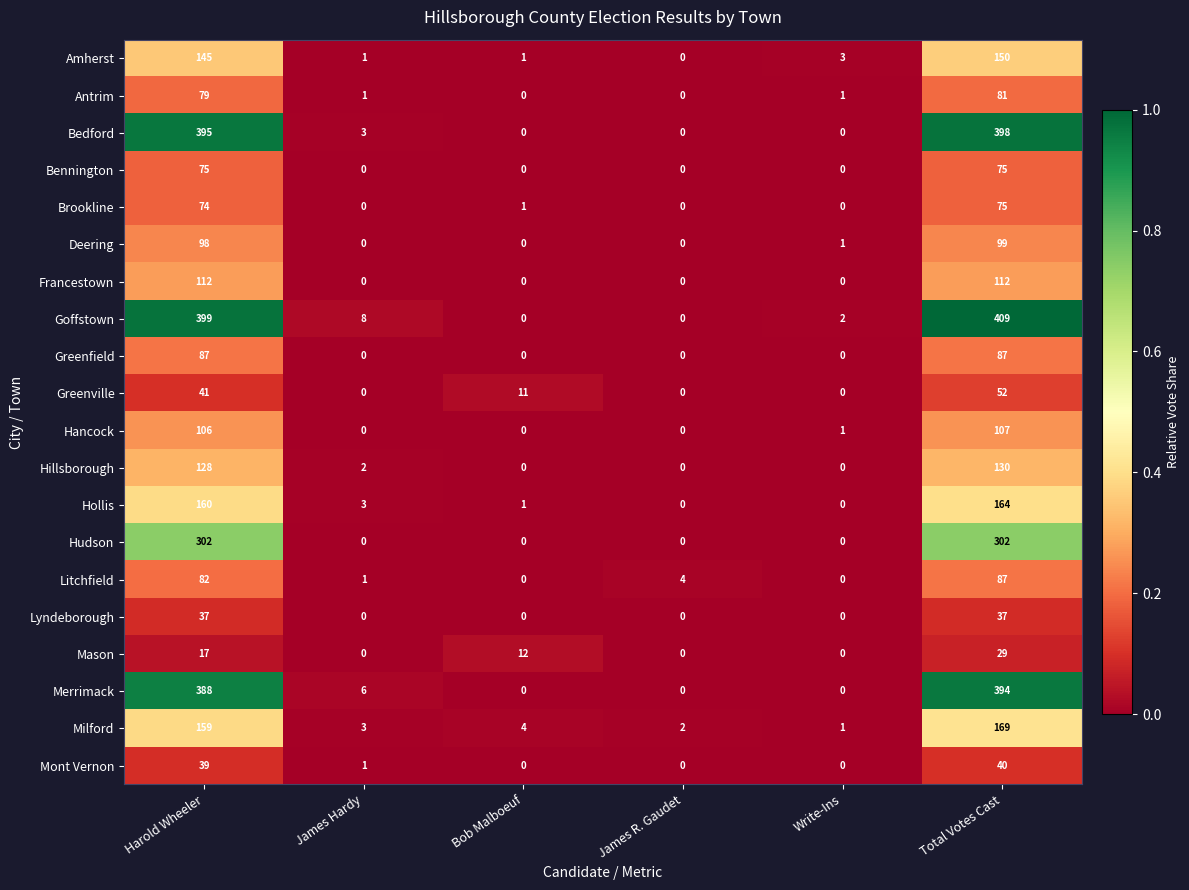

Is the value of Hudson at Write-Ins greater than the value of Francestown at Harold Wheeler?

No